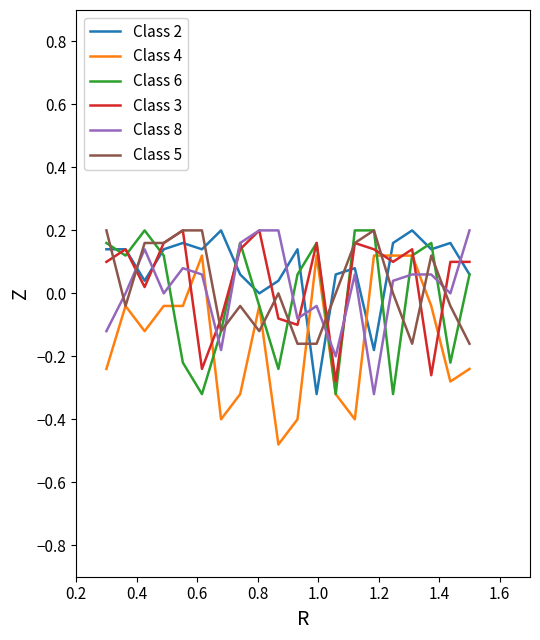

How many times do Class 2 and Class 4 cross each other?

4